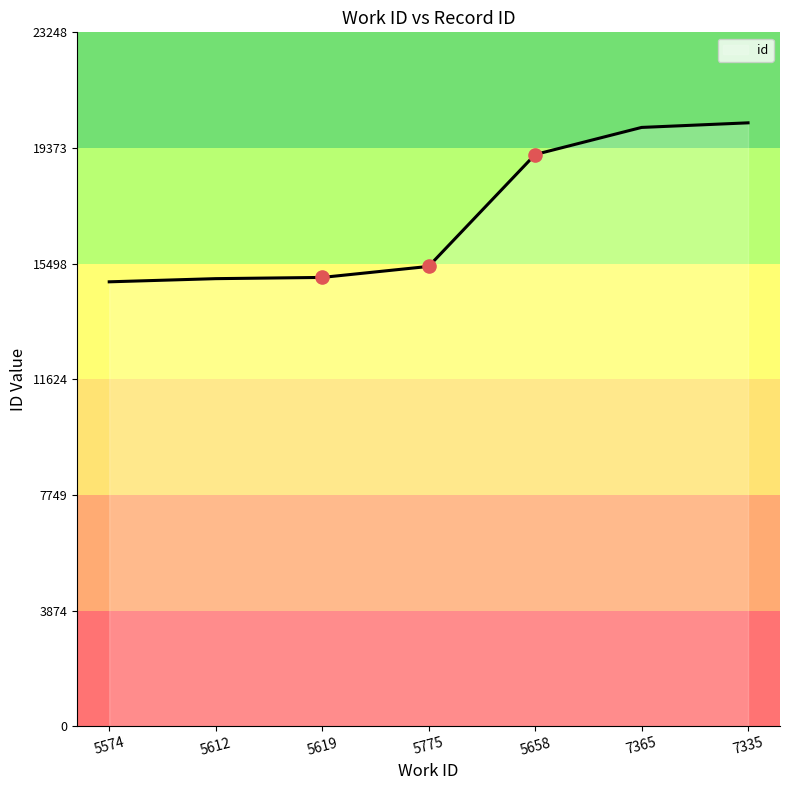

Approximately how many times larger is the value at 5619 compared to 7335?

0.7